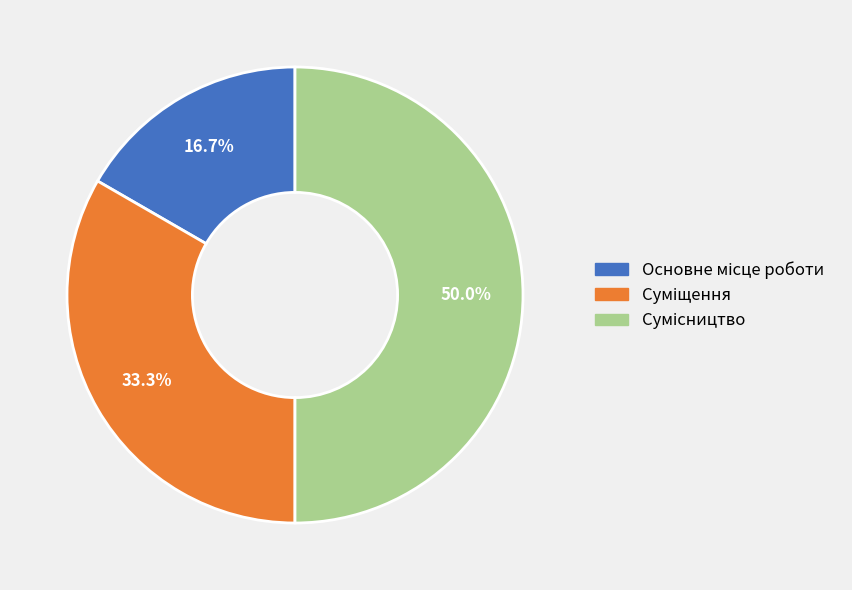

Count the number of slices in the pie.

3